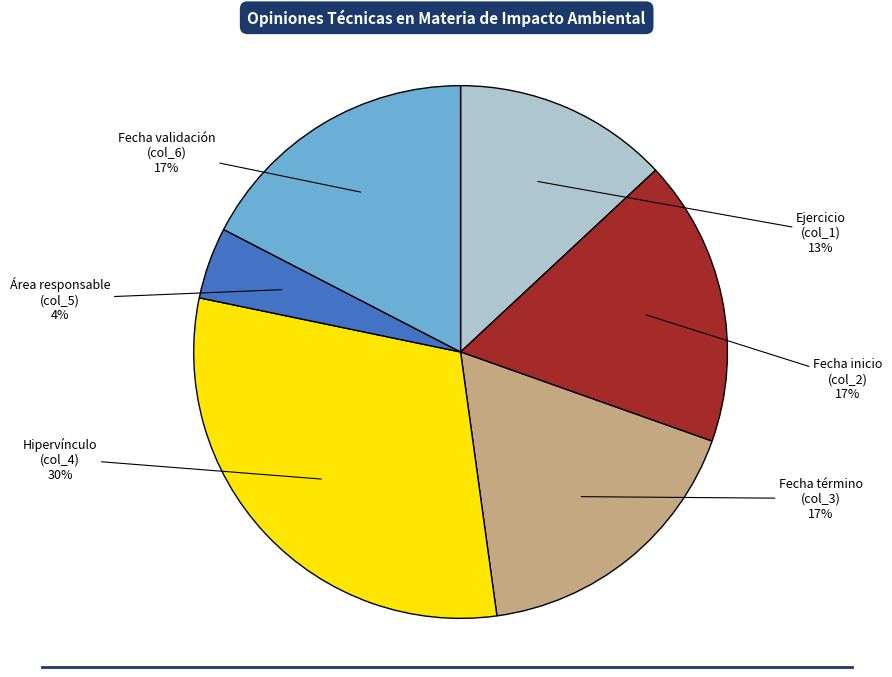

Count the number of slices in the pie.

6